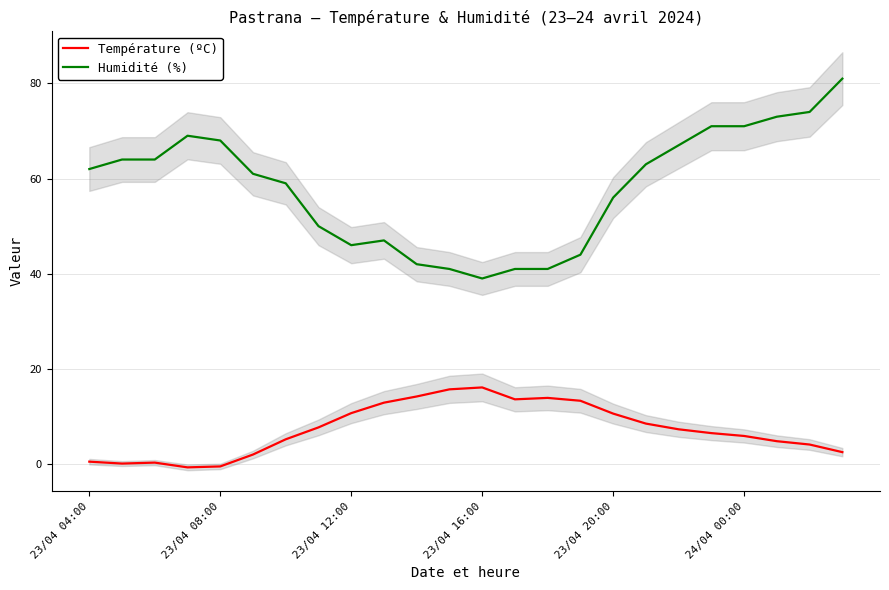

What is the average value of the Humidité (%) series?

58.1